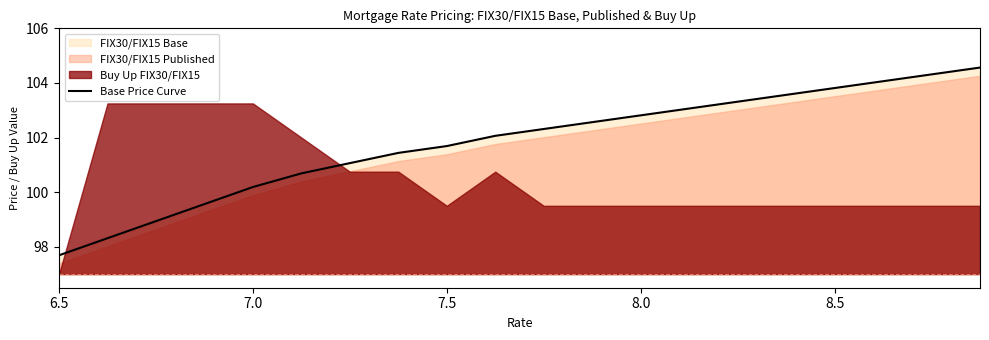

Which category has the lowest value in the Base Price Curve series?

6.5